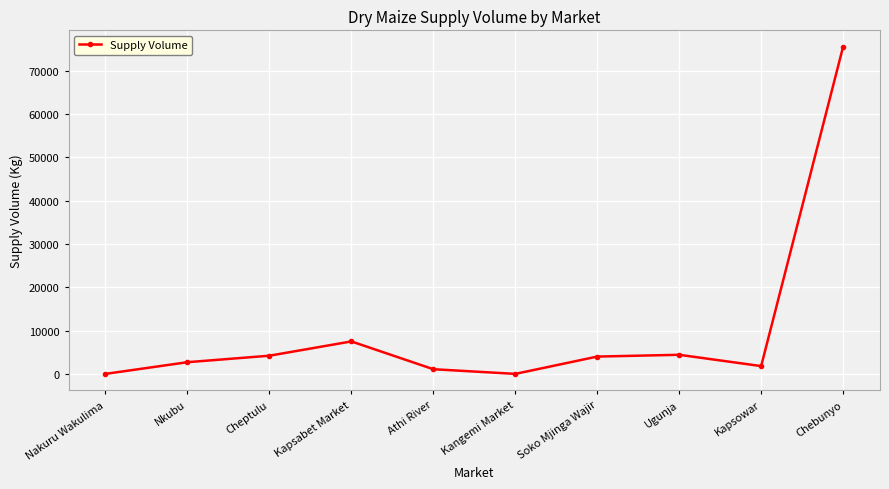

The value at Athi River is 1080. True or false?

True